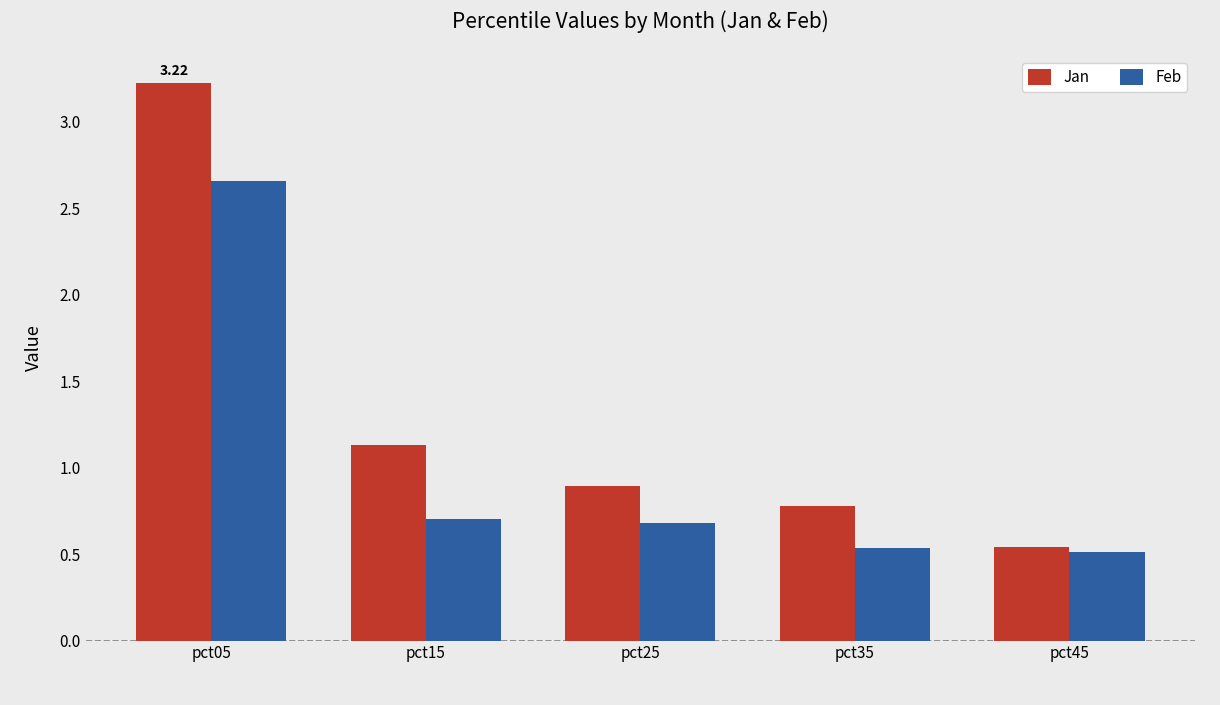

List the labels in order of Jan value, largest first.

pct05, pct15, pct25, pct35, pct45